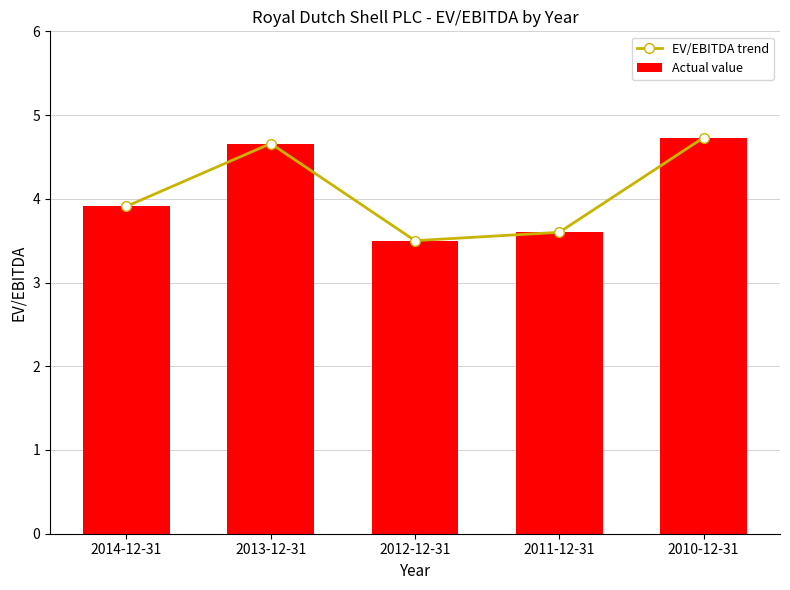

Between 2014-12-31 and 2012-12-31, which series saw the biggest shift?

EV/EBITDA trend